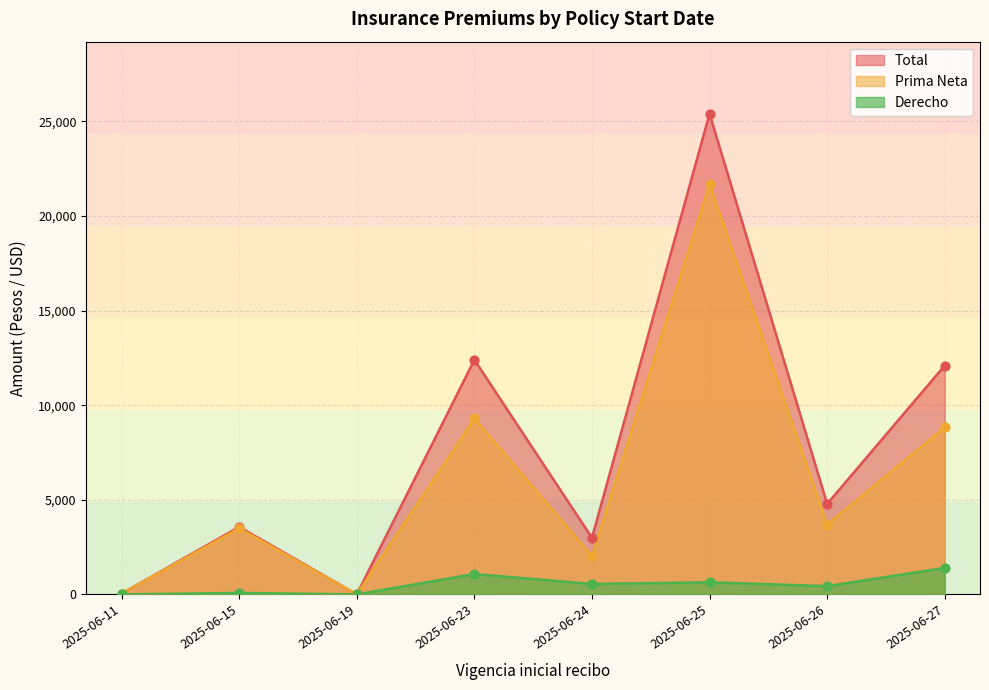

At which category is the sum across all series the highest?

2025-06-25